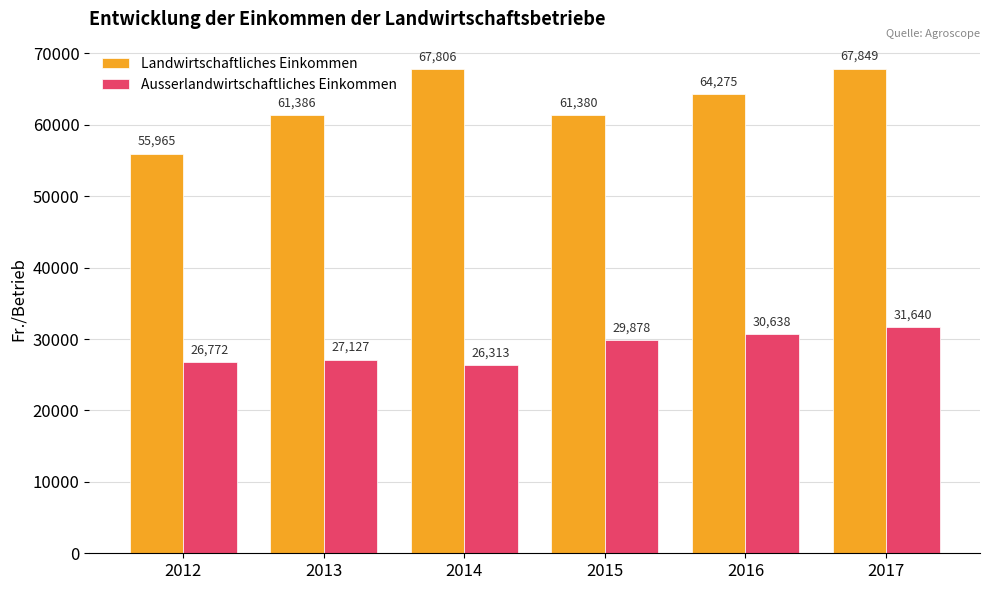

The value of Ausserlandwirtschaftliches Einkommen at 2017 is 31640.0. True or false?

True